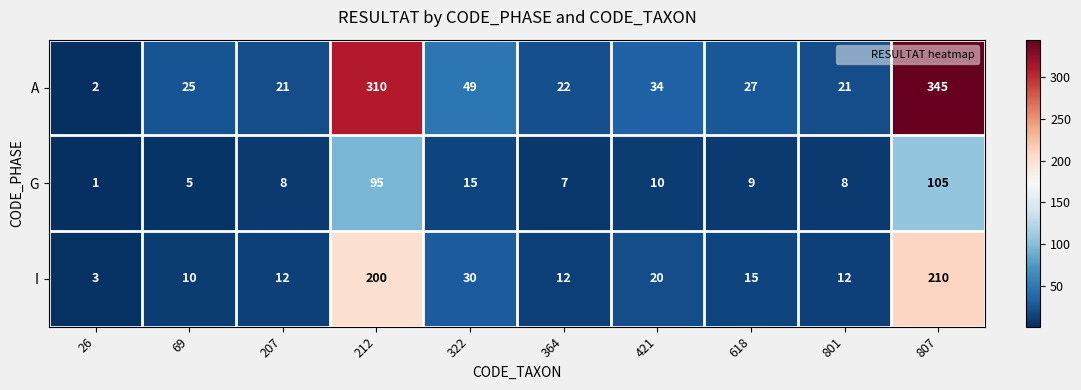

The I series shows 39 at 322. True or false?

False